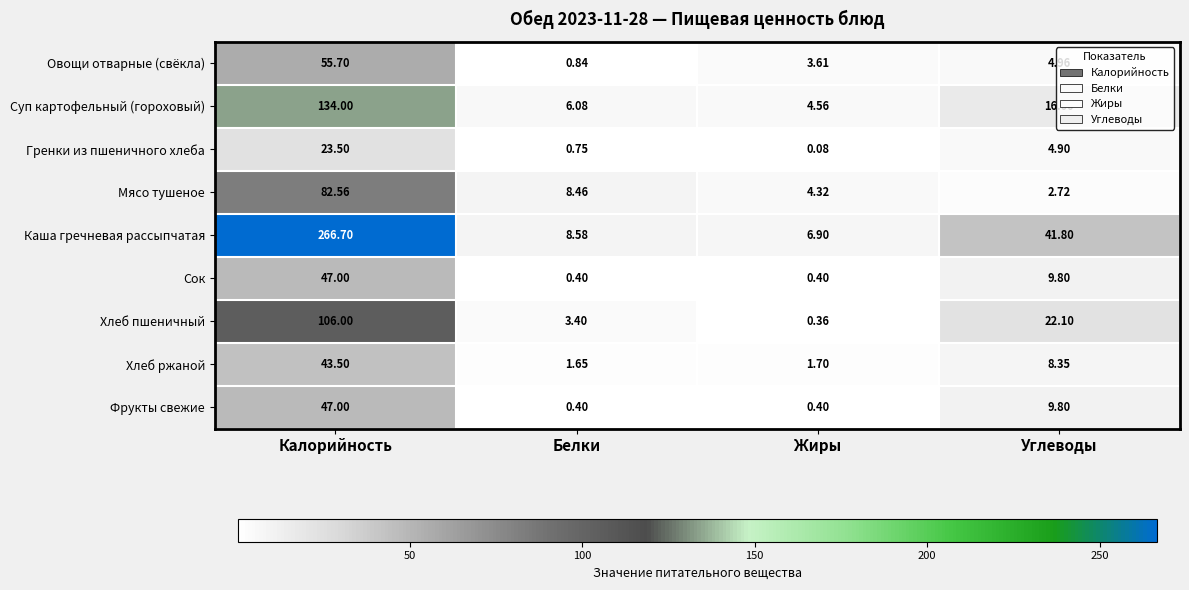

Is the value of Гренки из пшеничного хлеба at Углеводы greater than the value of Фрукты свежие at Калорийность?

No